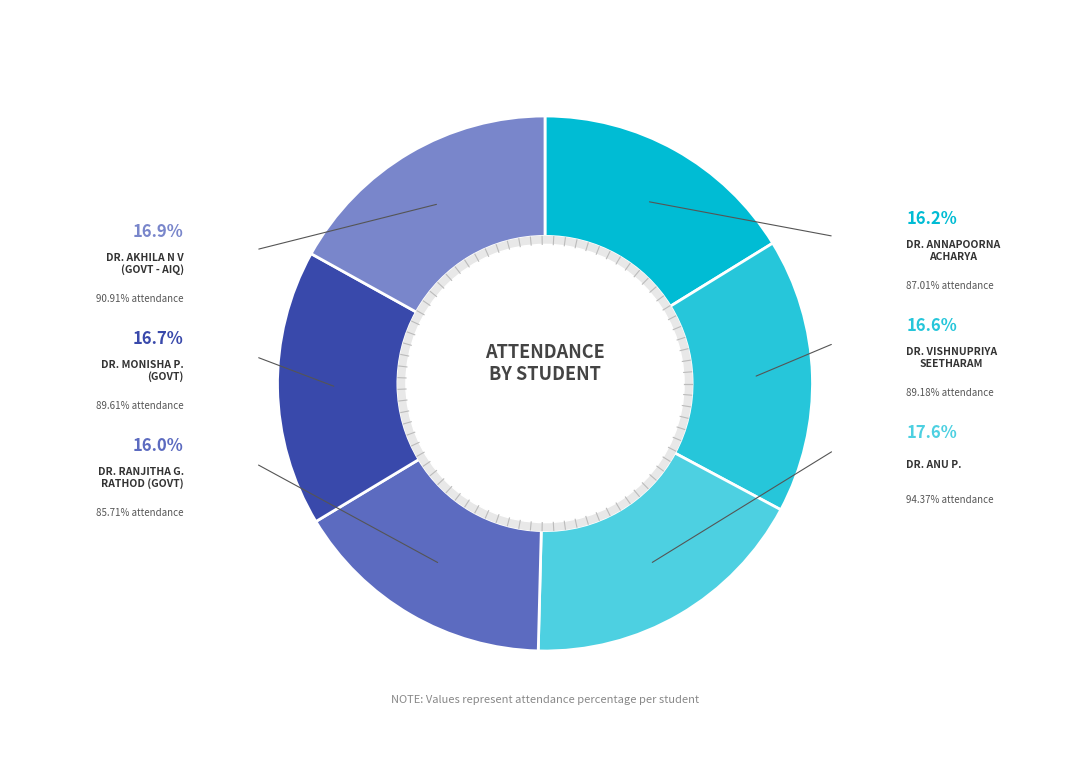

Which slice is the largest?

Dr. Anu P.